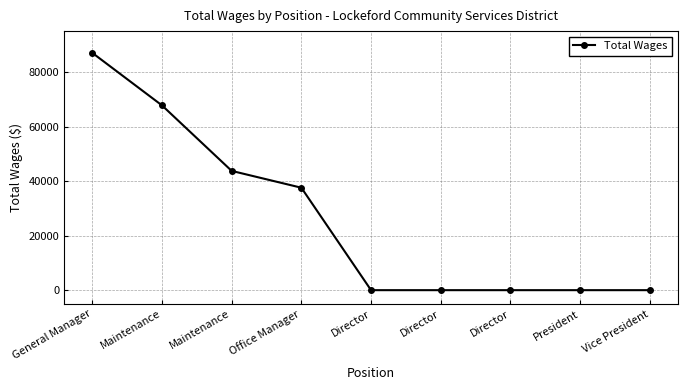

The chart shows a value of 0 at Director. True or false?

True